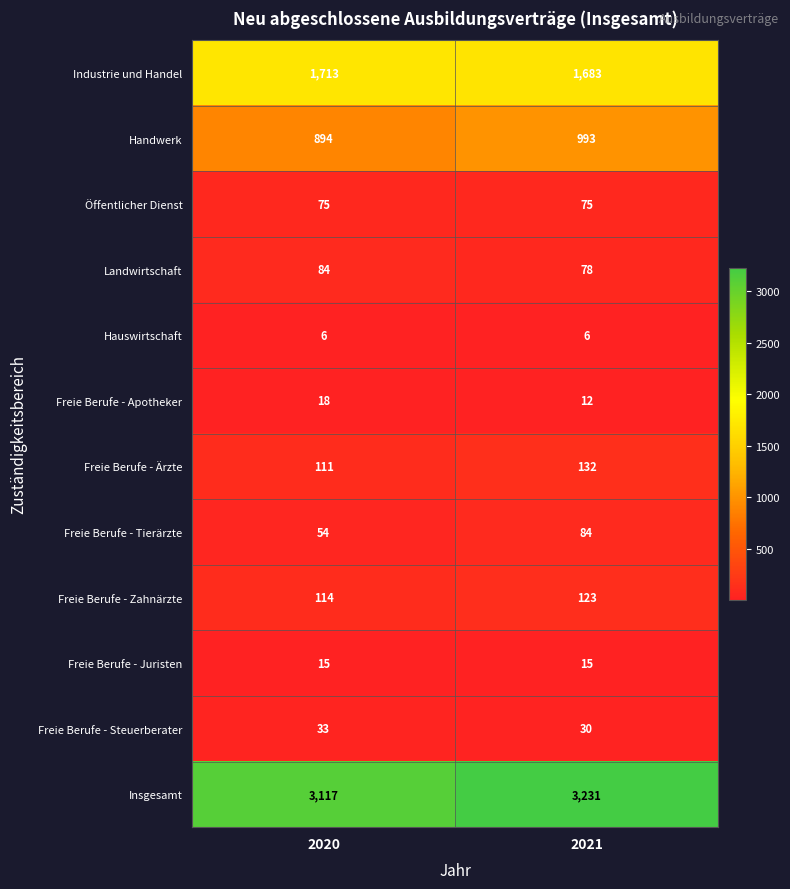

What is the maximum value for Freie Berufe - Tierärzte?

84